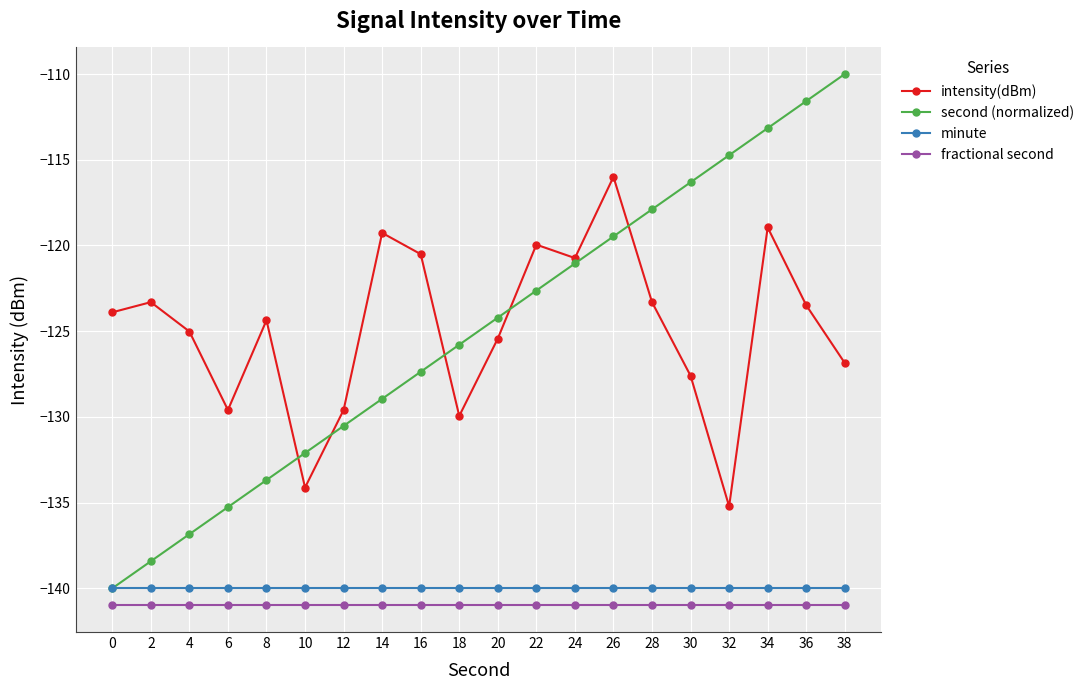

At which label does second (normalized) first exceed -124?

22